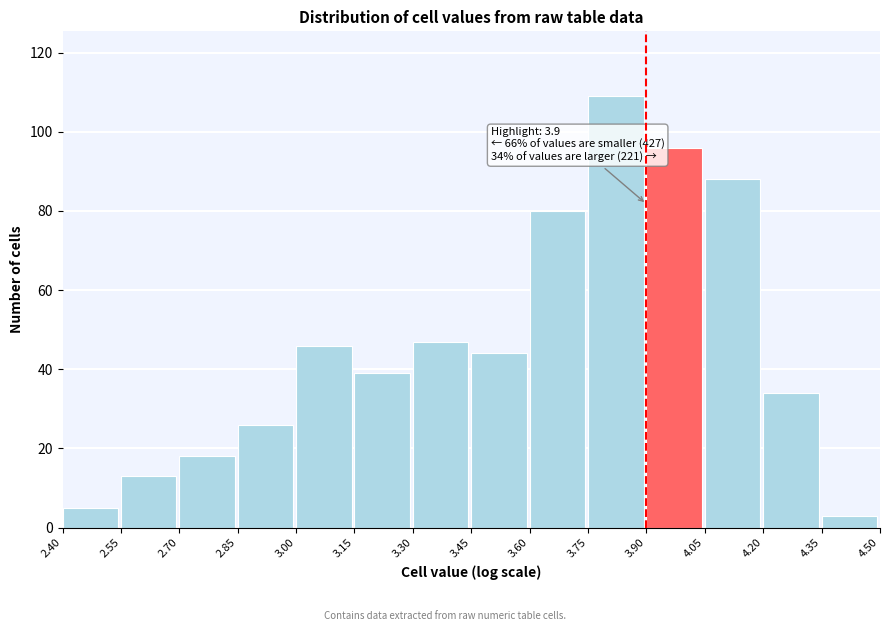

Which range on the x-axis has the tallest bar?

3.75 to 3.90